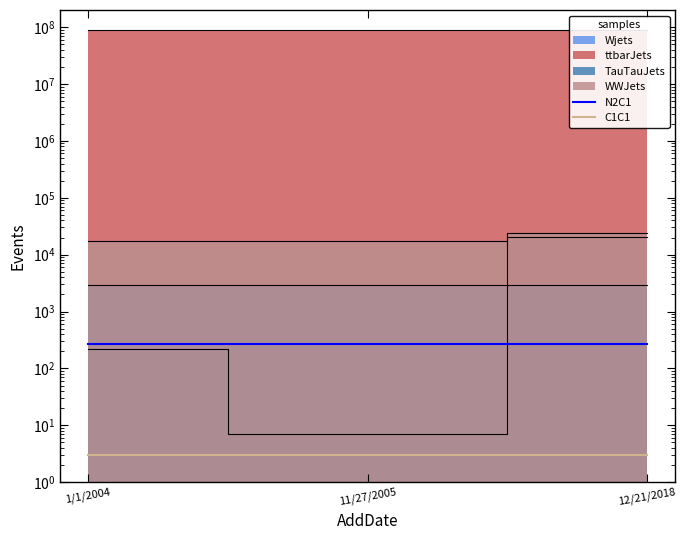

Read the C1C1 value at 12/21/2018.

3